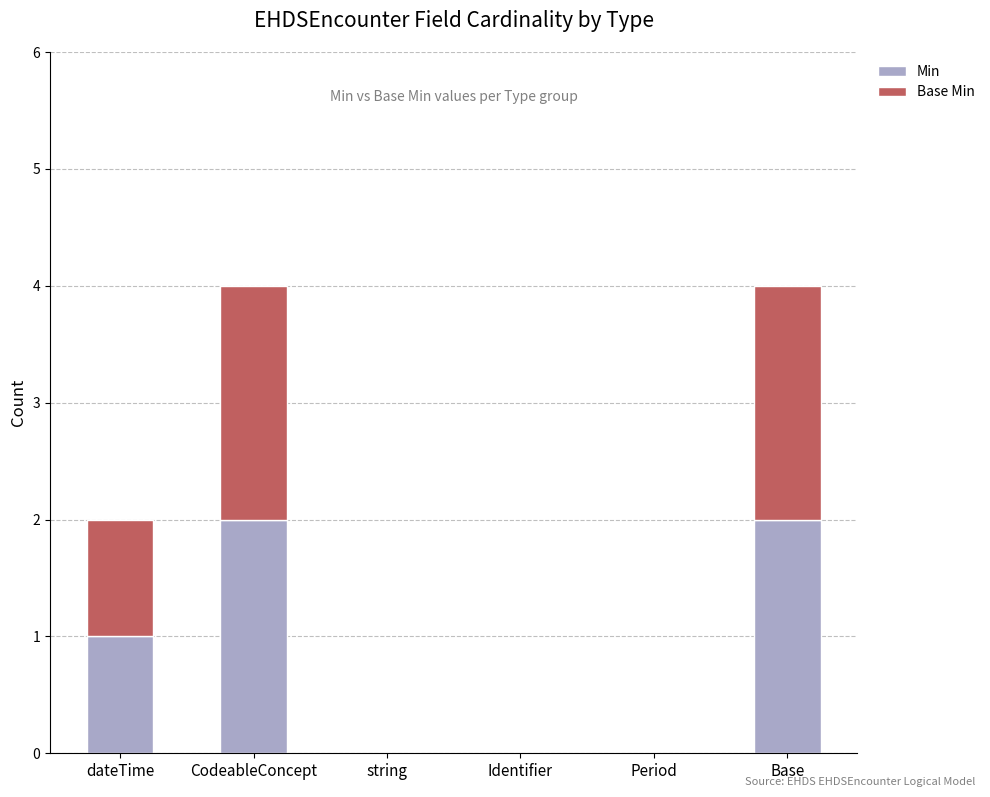

Does the chart contain stacked bars?

Yes